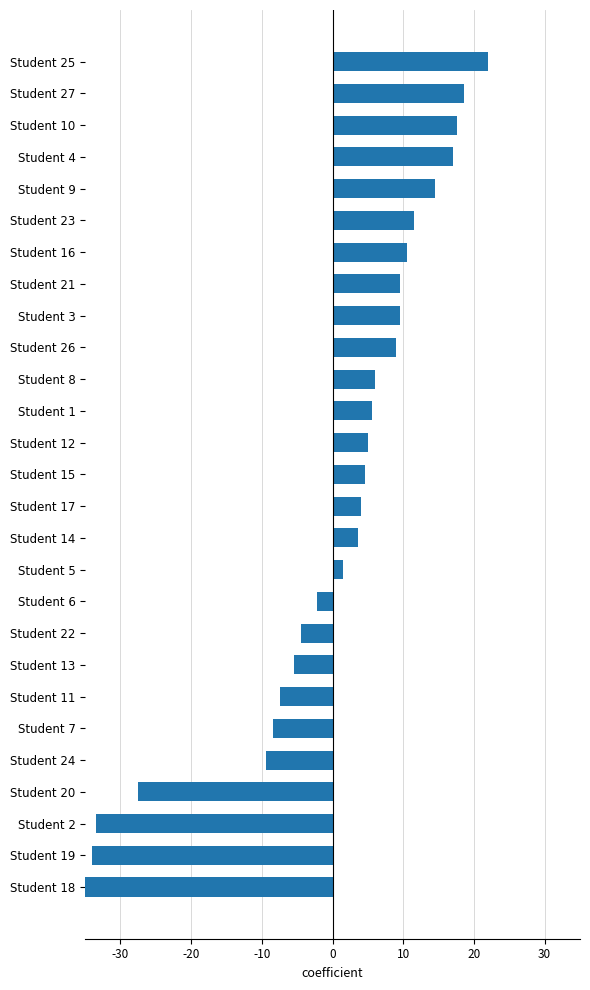

Does the chart contain any negative values?

Yes